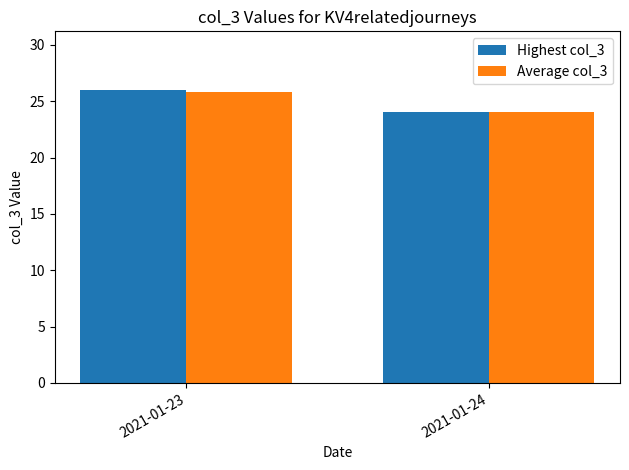

Which category has the highest value across all series?

2021-01-23